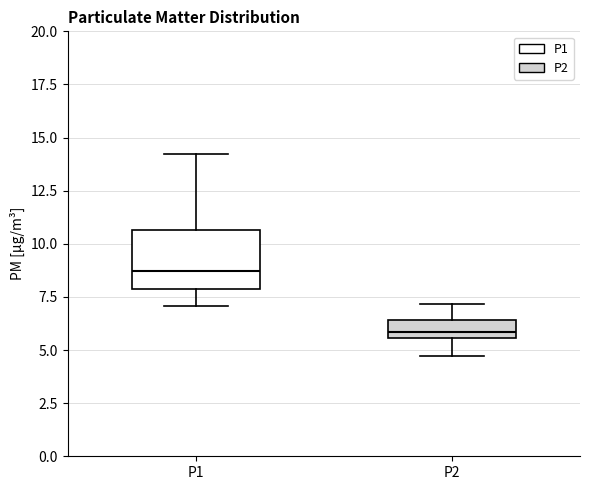

Comparing the boxes themselves (not the whiskers), which one is the tallest?

P1